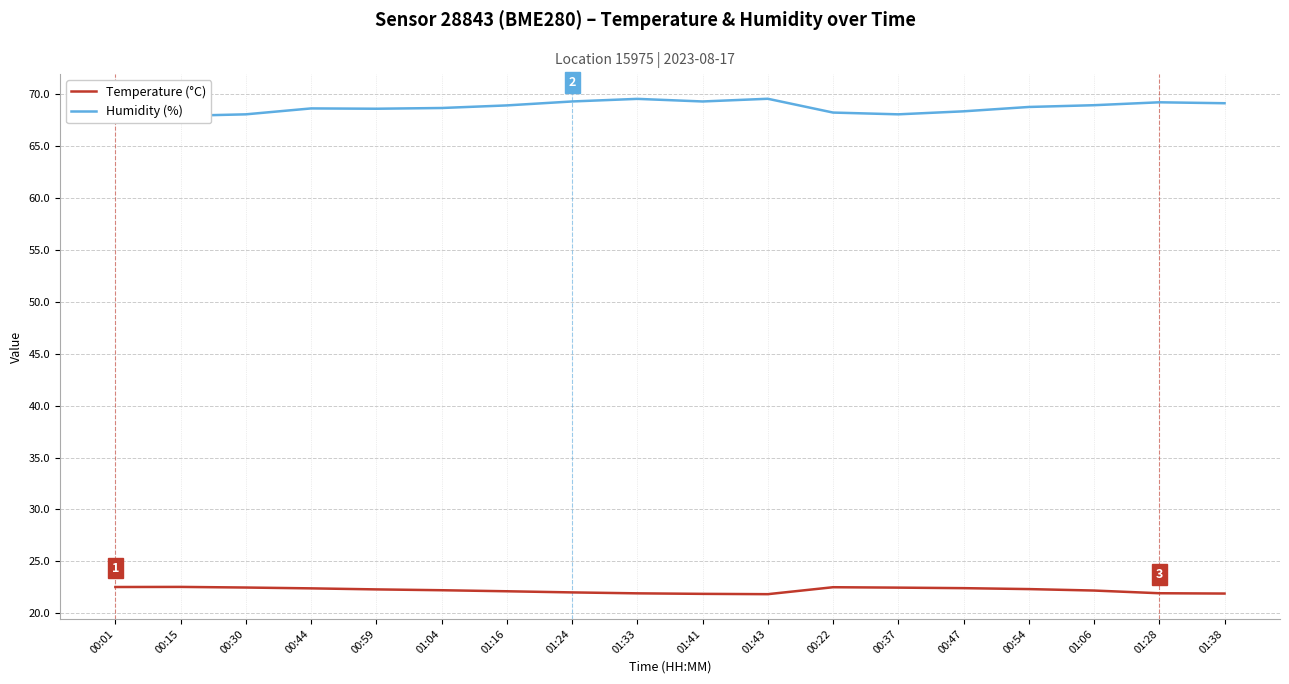

What is the maximum value shown in the chart?

69.6